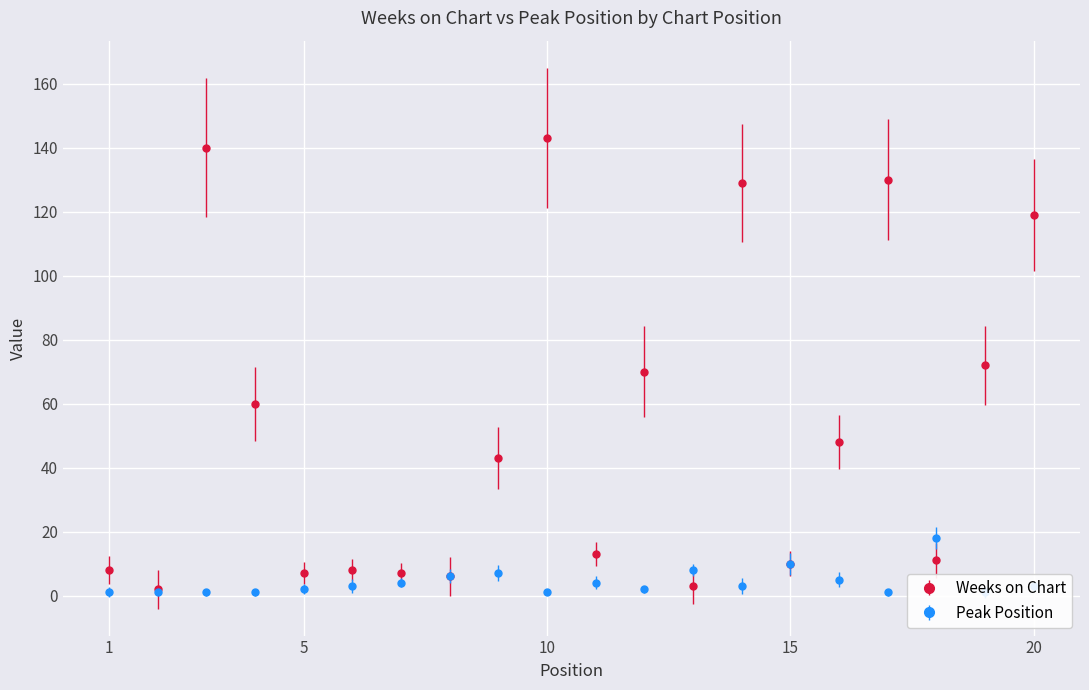

Which category has the lowest value across all series?

1